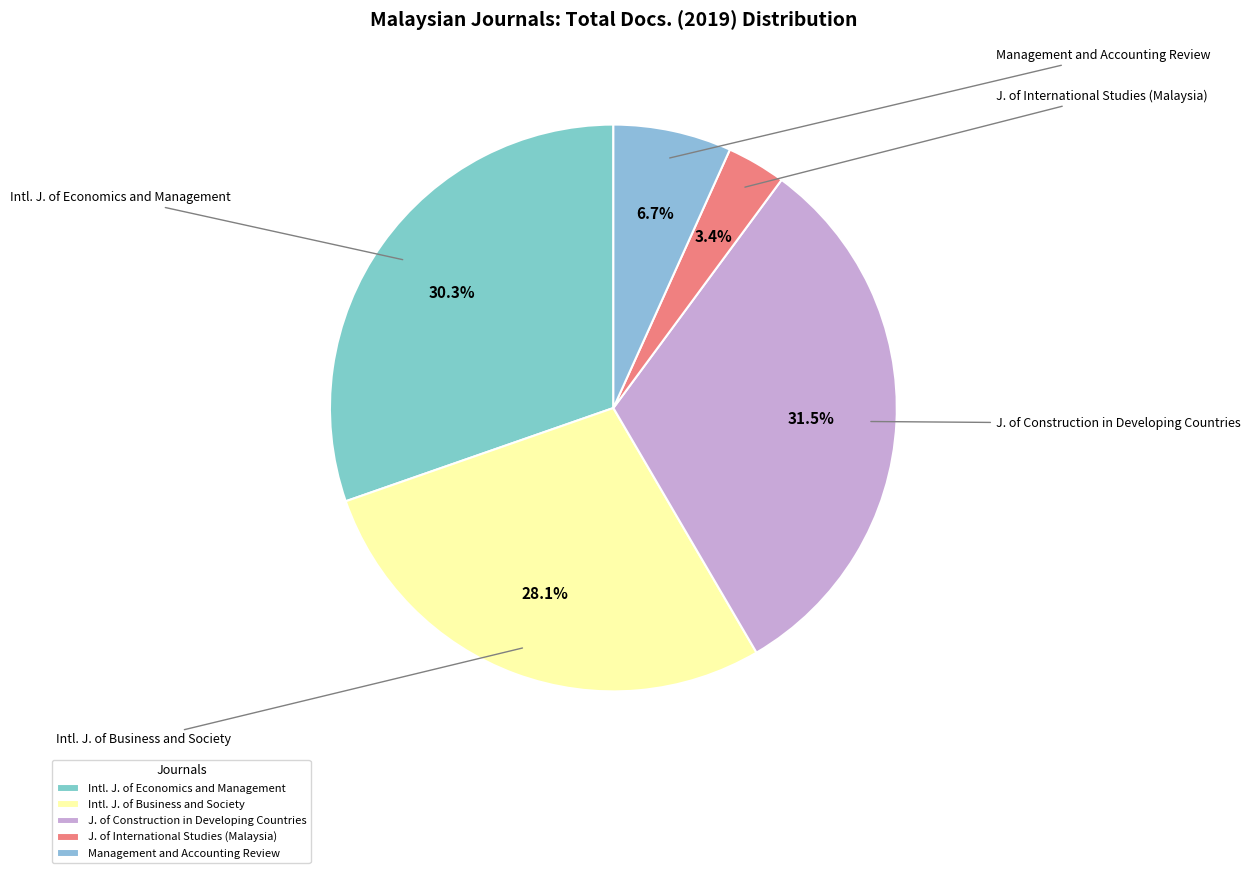

Which category has the biggest portion of the pie?

J. of Construction in Developing Countries